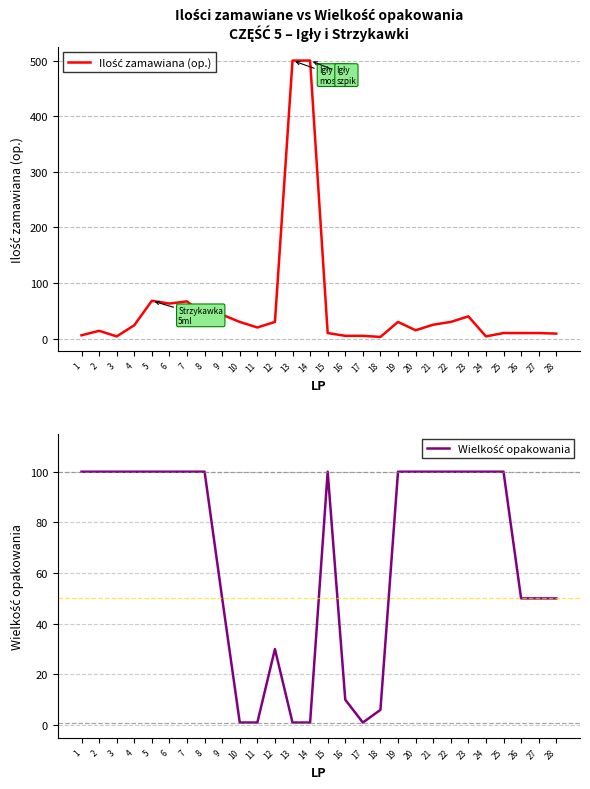

What are all the series names shown in the legend?

Ilość zamawiana (op.), Wielkość opakowania